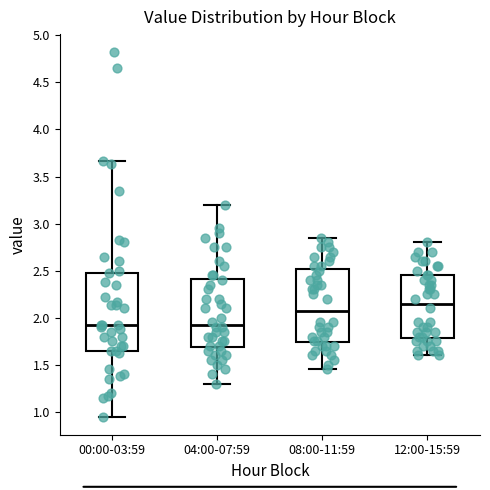

Comparing the boxes themselves (not the whiskers), which one is the tallest?

00:00-03:59